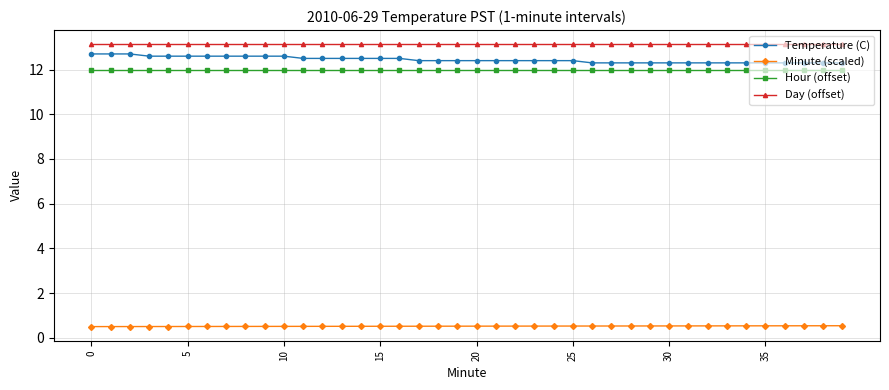

What is the average value of the Minute (scaled) series?

0.5